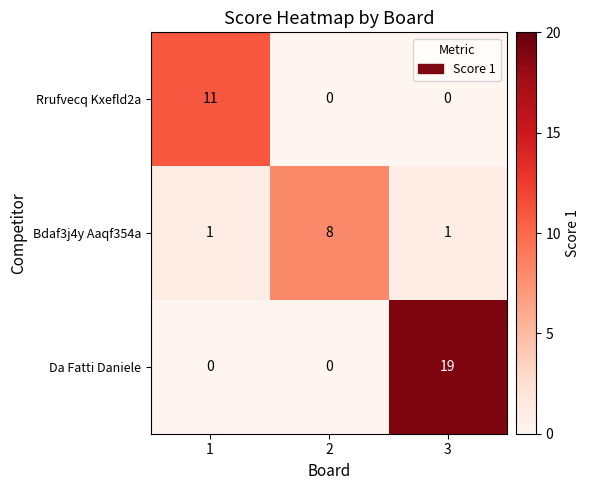

How many data points in Da Fatti Daniele are above 0?

1